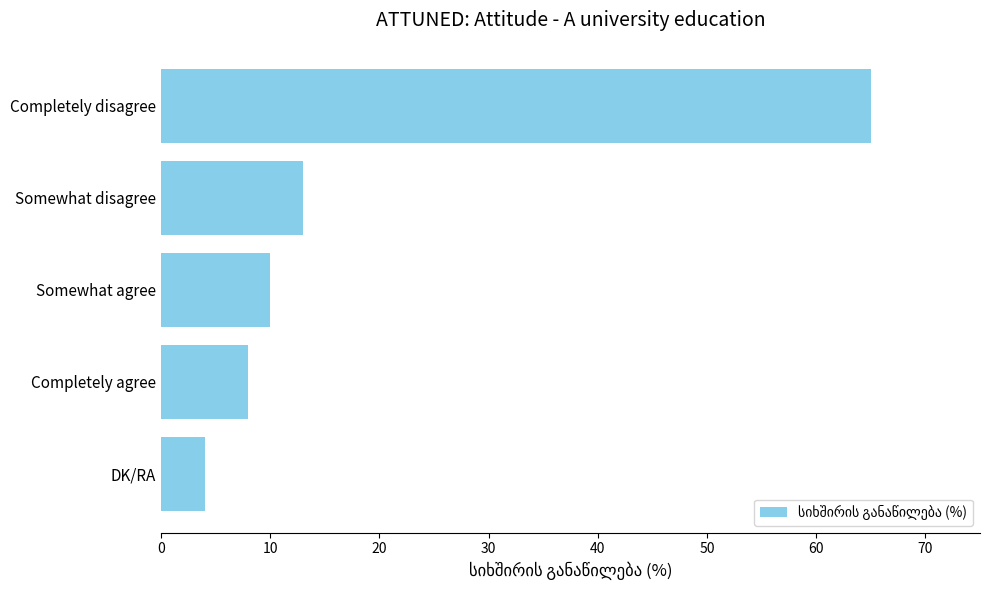

Between Somewhat agree and DK/RA, which is larger?

Somewhat agree